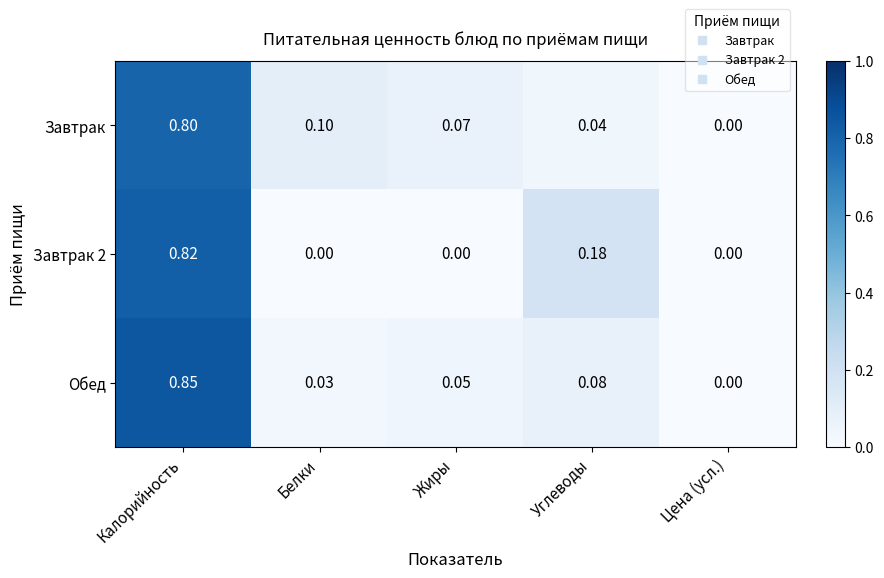

At which category is the sum across all series the highest?

Калорийность